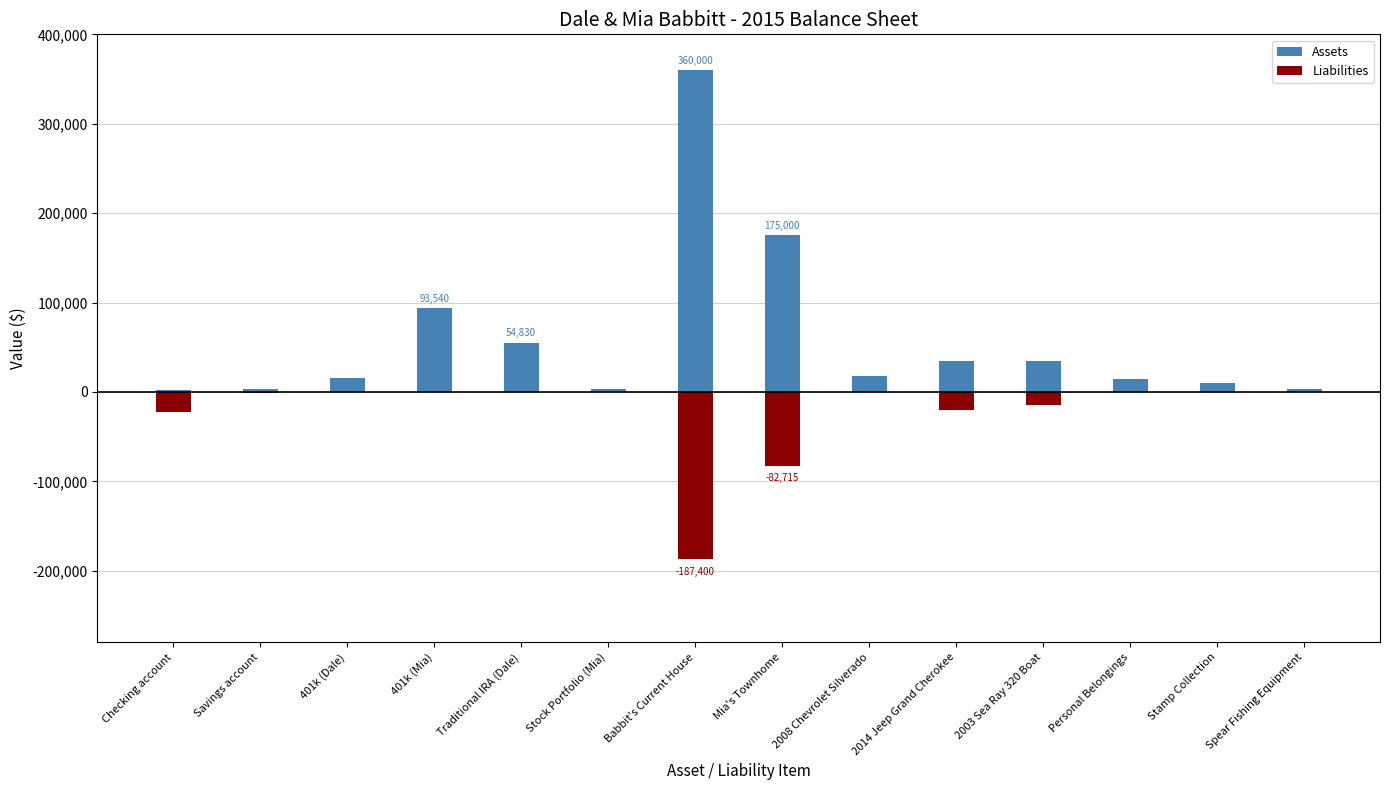

What are all the series names shown in the legend?

Assets, Liabilities